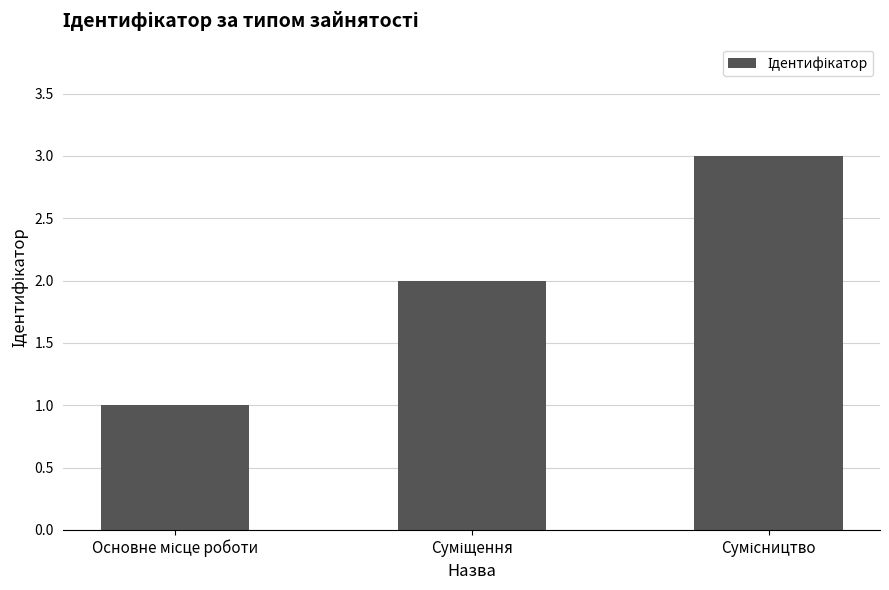

What is the difference between the maximum and minimum values?

2